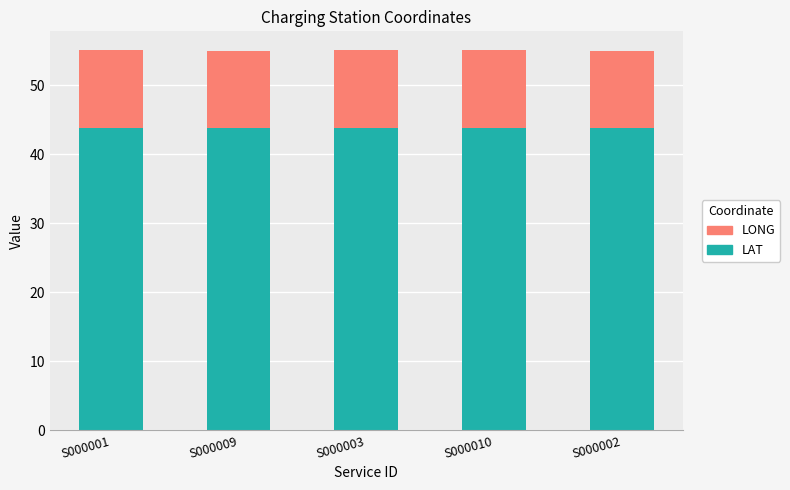

What is the maximum value for LAT?

43.8